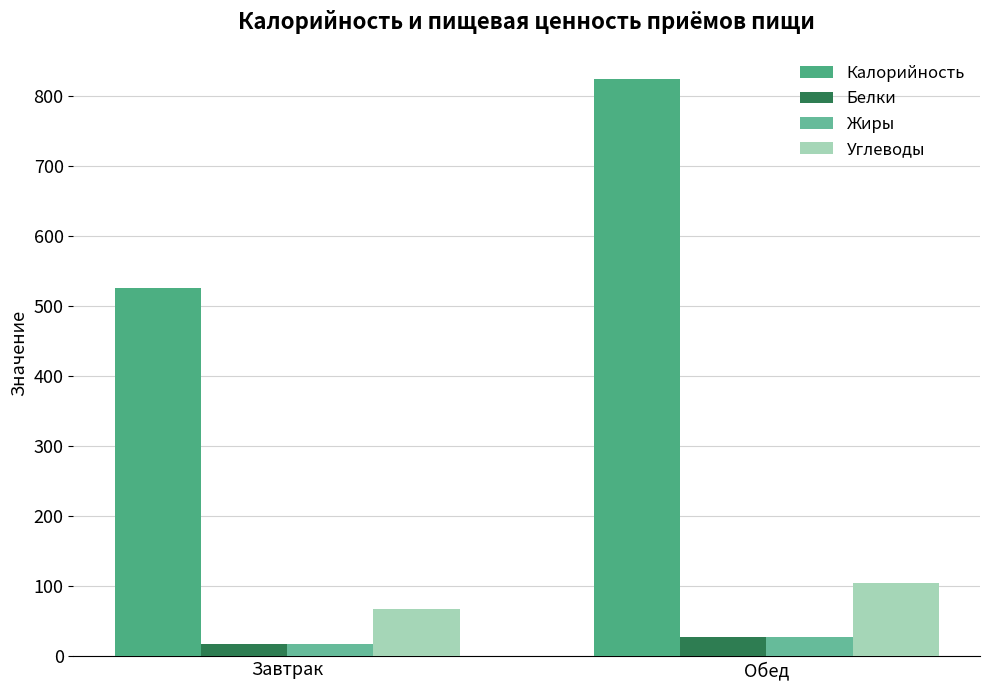

Count the Углеводы values in the range 68 to 104.

2